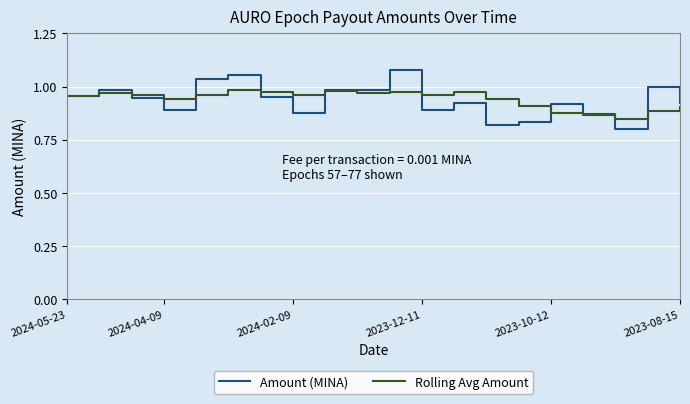

List the series in order of their peak value, highest first.

Amount (MINA), Rolling Avg Amount